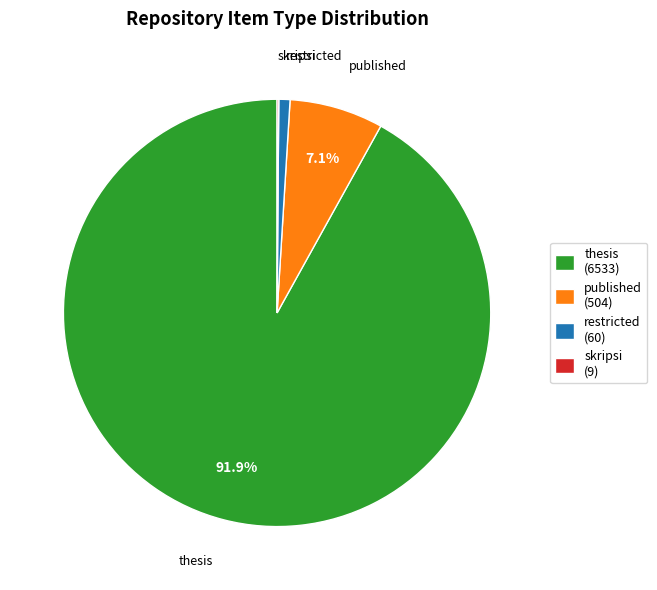

Does published account for over 50% of the chart?

No